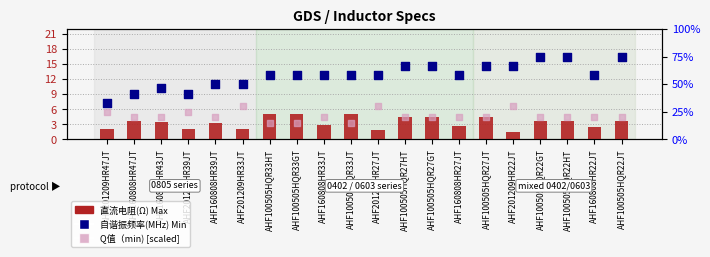

Which series has the largest total across all categories?

自谐振频率(MHz) Min